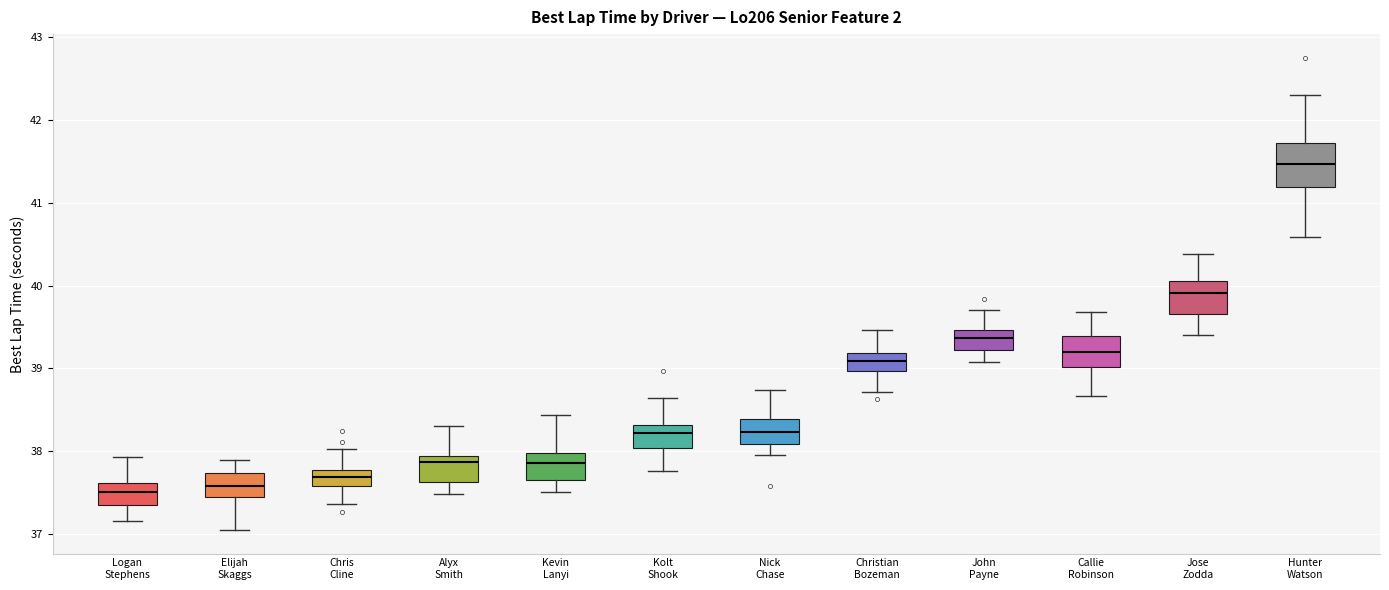

Reading left to right, read every box against the y-axis: the position of its median line, the range the box covers, and the ends of its whiskers. The values are not printed on the chart, so give them approximately, as read against the axis.

Logan Stephens: median 37.5, box 37.3 to 37.6, whiskers 37.2 to 37.9
Elijah Skaggs: median 37.6, box 37.4 to 37.7, whiskers 37.0 to 37.9
Chris Cline: median 37.7, box 37.6 to 37.8, whiskers 37.4 to 38.0
Alyx Smith: median 37.9 (just below the box's upper edge), box 37.6 to 37.9, whiskers 37.5 to 38.3
Kevin Lanyi: median 37.9, box 37.7 to 38.0, whiskers 37.5 to 38.4
Kolt Shook: median 38.2, box 38.0 to 38.3, whiskers 37.8 to 38.6
Nick Chase: median 38.2, box 38.1 to 38.4, whiskers 38.0 to 38.7
Christian Bozeman: median 39.1, box 39.0 to 39.2, whiskers 38.7 to 39.5
John Payne: median 39.4, box 39.2 to 39.5, whiskers 39.1 to 39.7
Callie Robinson: median 39.2, box 39.0 to 39.4, whiskers 38.7 to 39.7
Jose Zodda: median 39.9, box 39.7 to 40.1, whiskers 39.4 to 40.4
Hunter Watson: median 41.5, box 41.2 to 41.7, whiskers 40.6 to 42.3